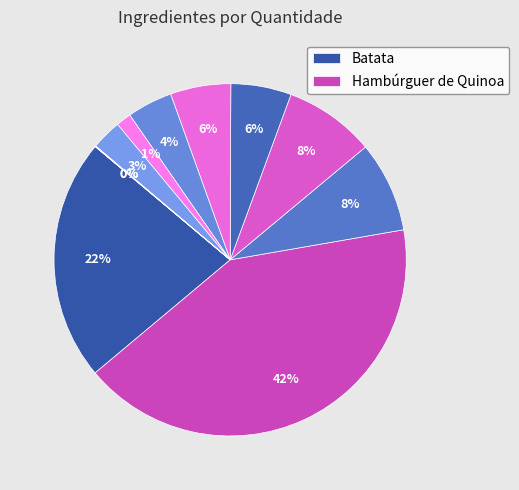

What is the smallest slice in the pie chart?

Sal